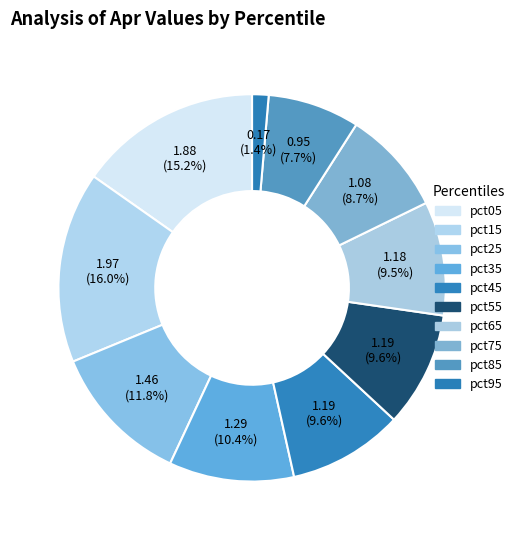

What is the change in value from pct65 to pct85?

-0.2